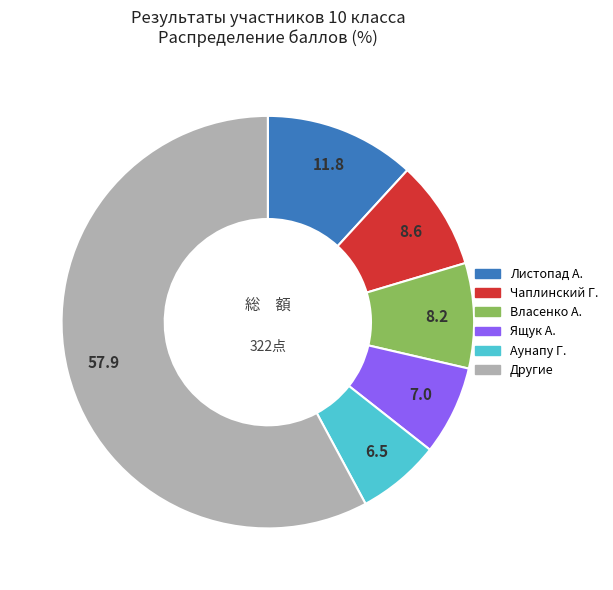

Is there a majority slice in this chart?

Yes